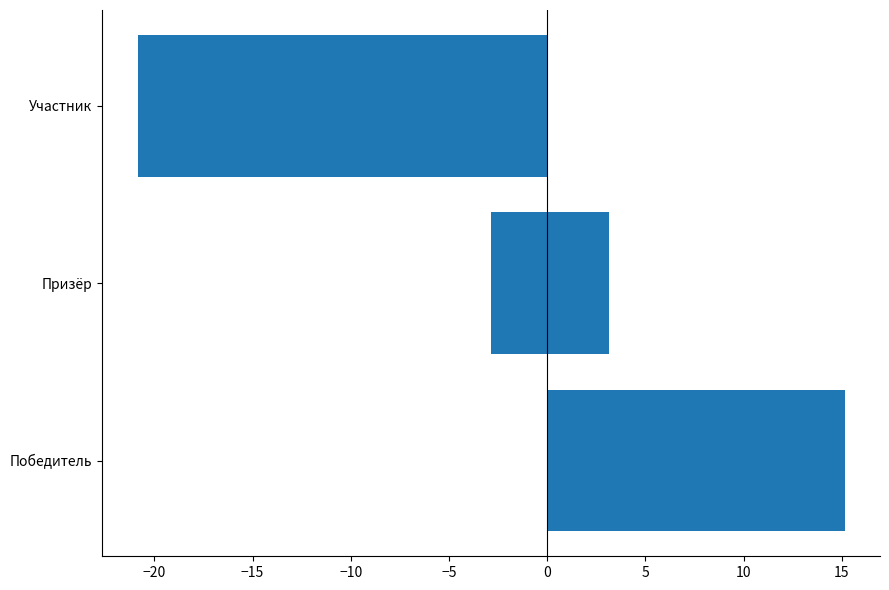

Is it true that the value at −25 is 4.5?

False